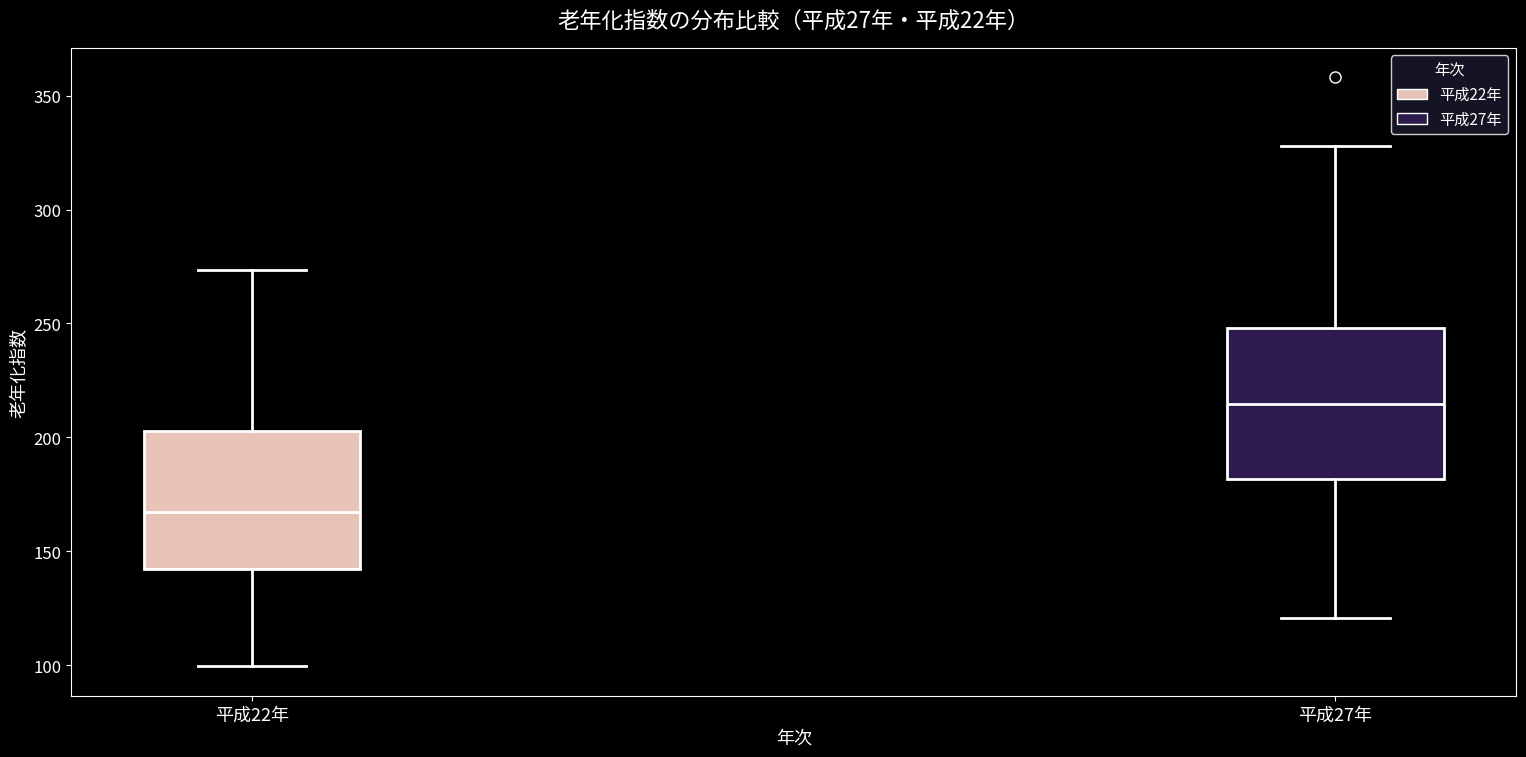

Reading left to right, read every box against the y-axis: the position of its median line, the range the box covers, and the ends of its whiskers. The values are not printed on the chart, so give them approximately, as read against the axis.

平成22年: median 165, box 140 to 205, whiskers 100 to 275
平成27年: median 215, box 180 to 250, whiskers 120 to 330